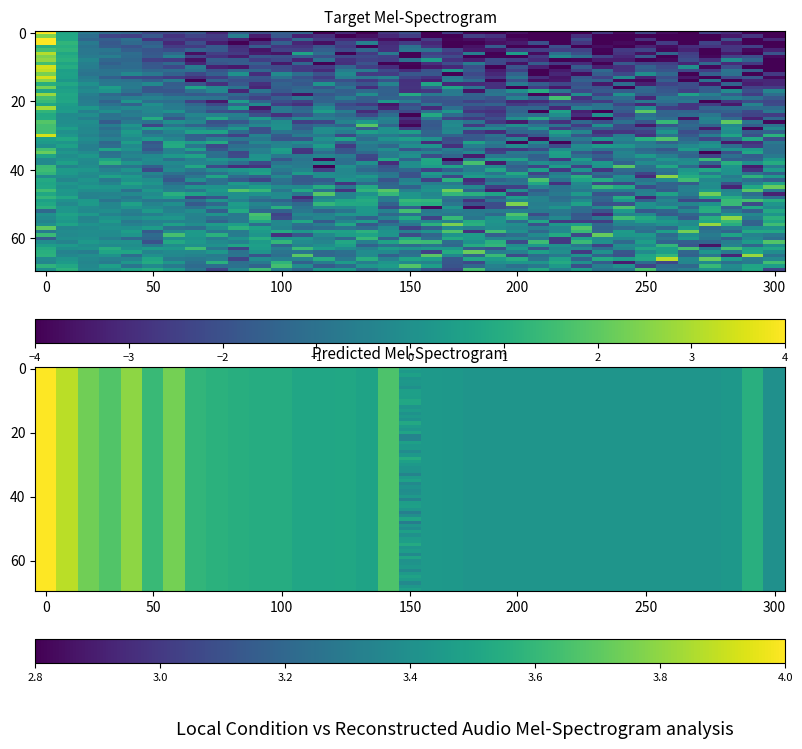

What is the sum of all values?

123.7